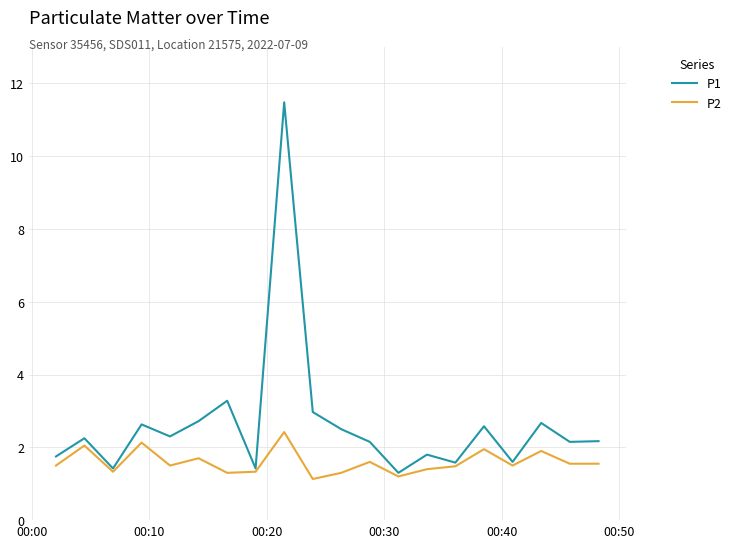

Rank the series by their average value, from highest to lowest.

P1, P2